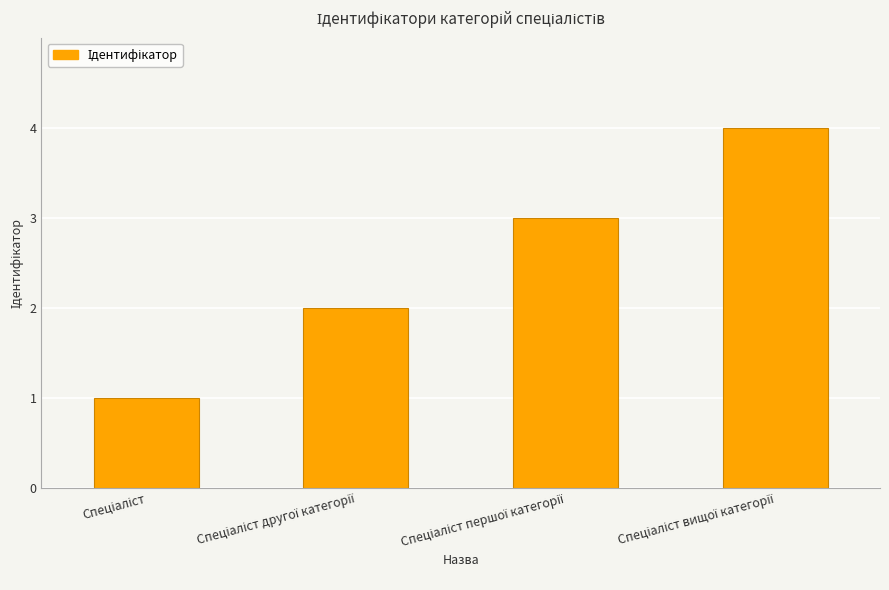

What is the maximum value shown in the chart?

4